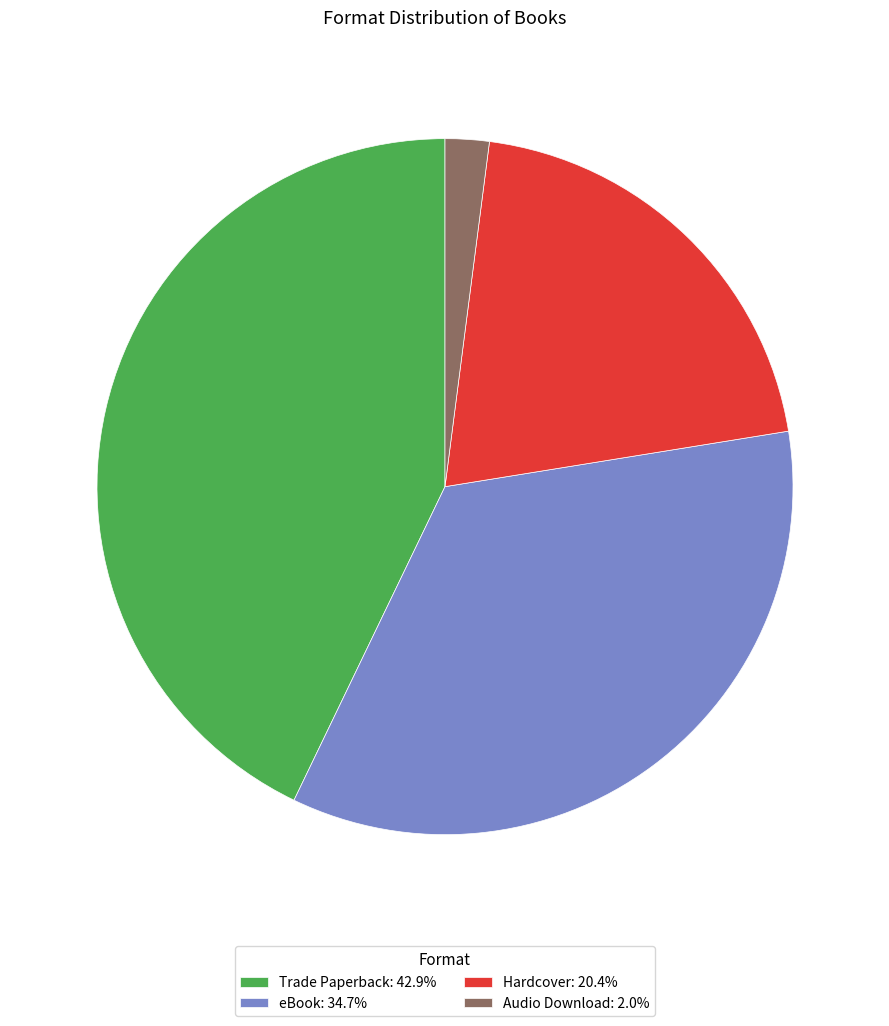

The Audio Download slice represents 25% of the pie. True or false?

False